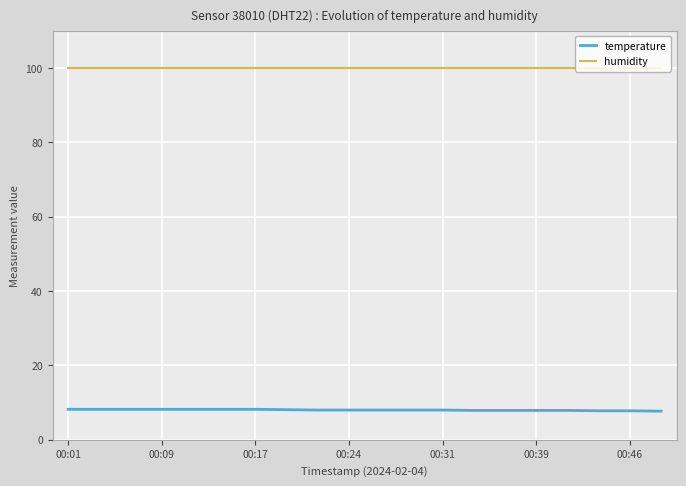

What is the difference between the maximum and minimum values in the temperature series?

0.5